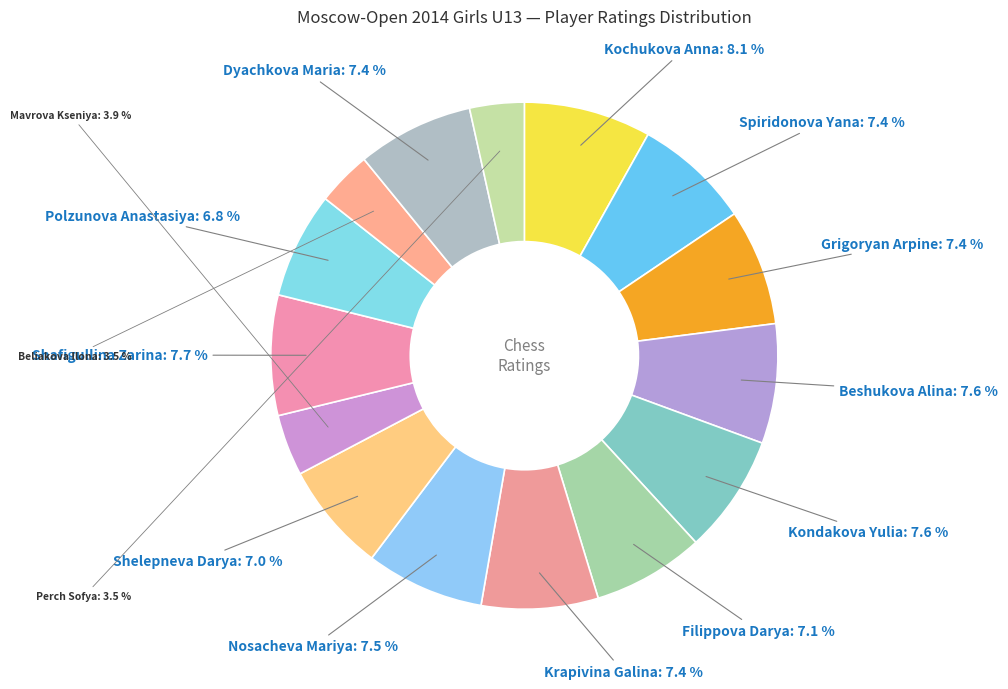

Approximately how many times larger is the value at Krapivina Galina compared to Perch Sofya?

2.1